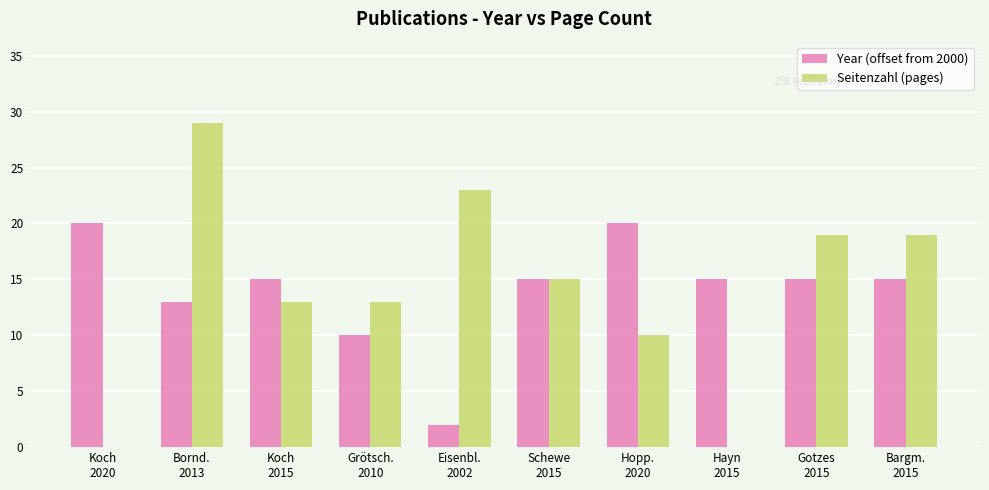

What is the sum of the Year (offset from 2000) values at Eisenbl.
2002 and Gotzes
2015?

17